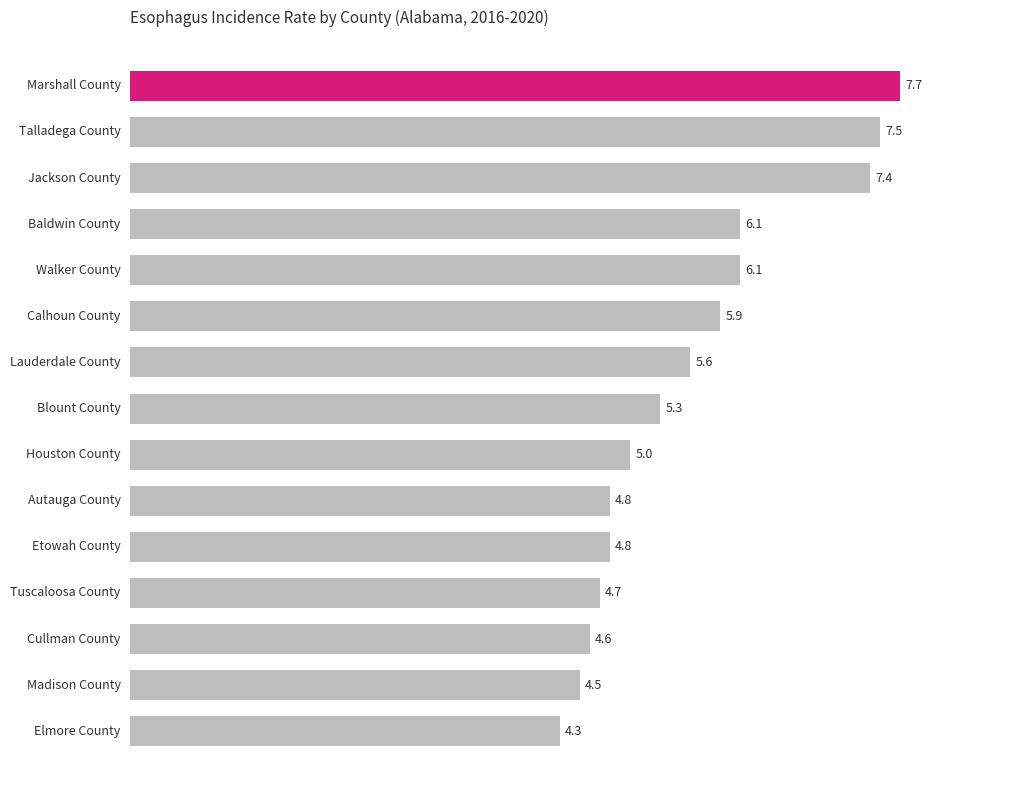

What is the maximum value shown in the chart?

7.7